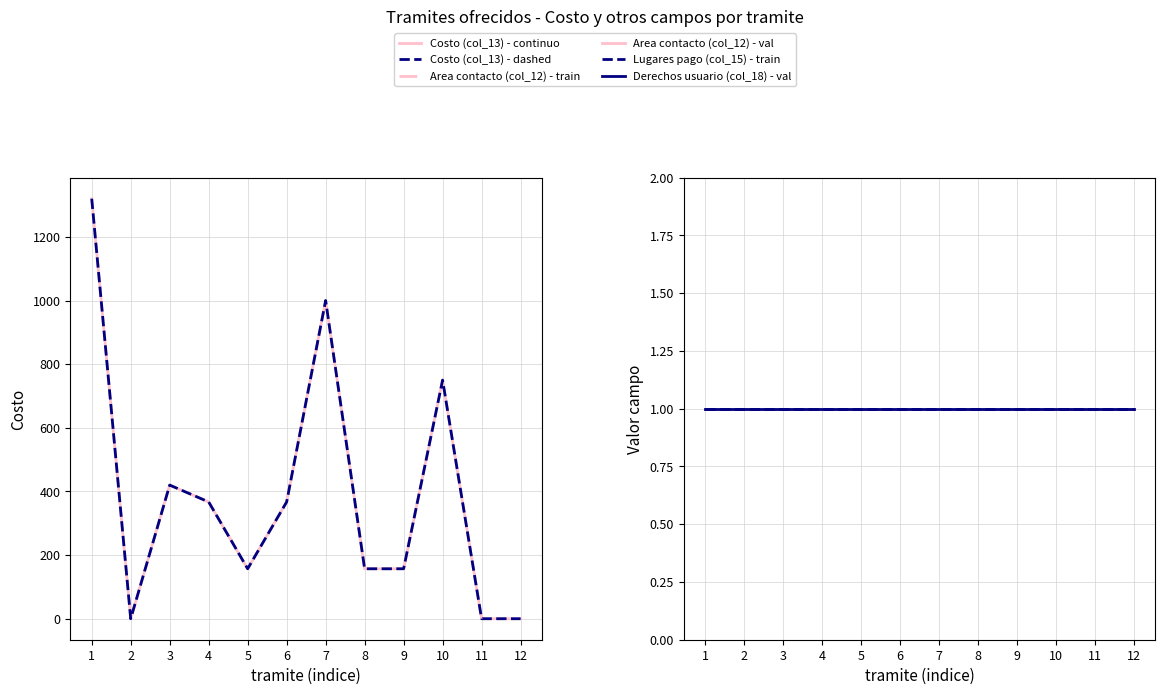

What is the average value of the Costo (col_13) - dashed series?

391